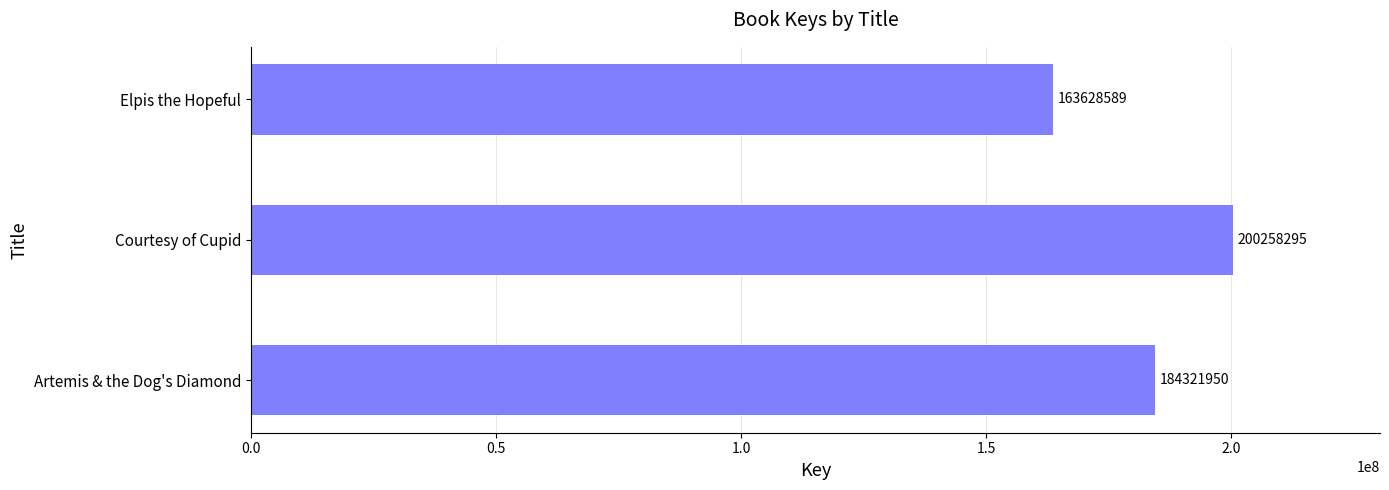

Does the chart contain any negative values?

No